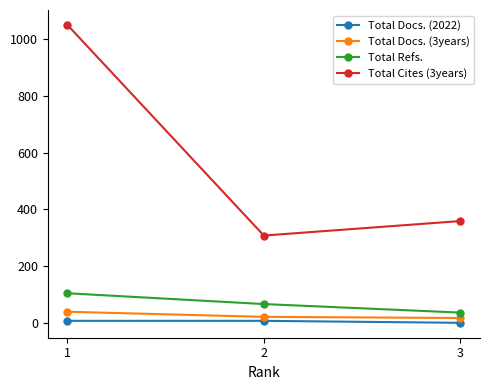

What are all the series names shown in the legend?

Total Docs. (2022), Total Docs. (3years), Total Refs., Total Cites (3years)